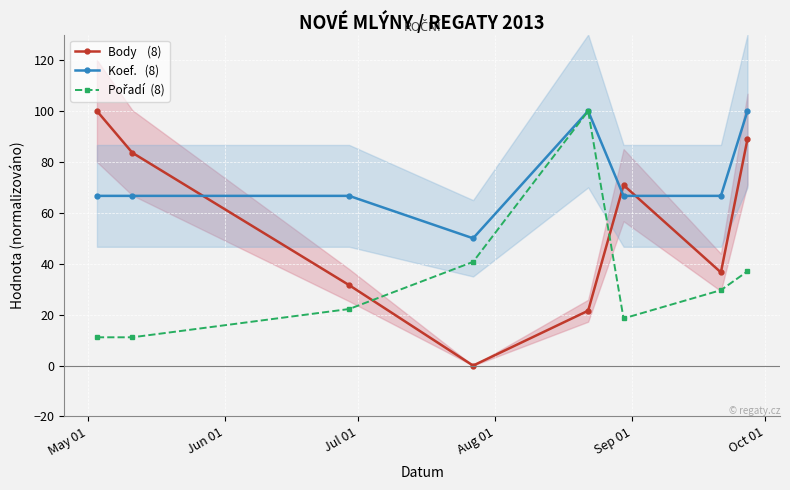

Which series has the largest total across all categories?

Koef.   (8)